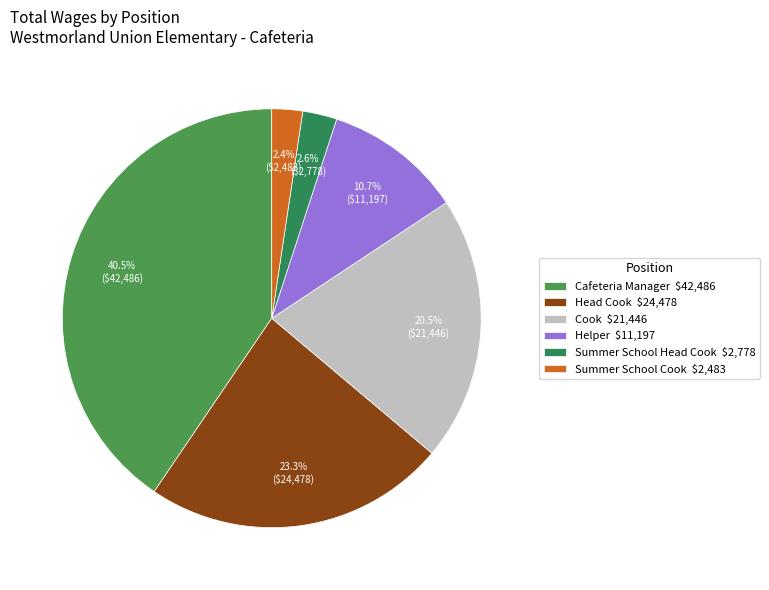

Is there a majority slice in this chart?

No